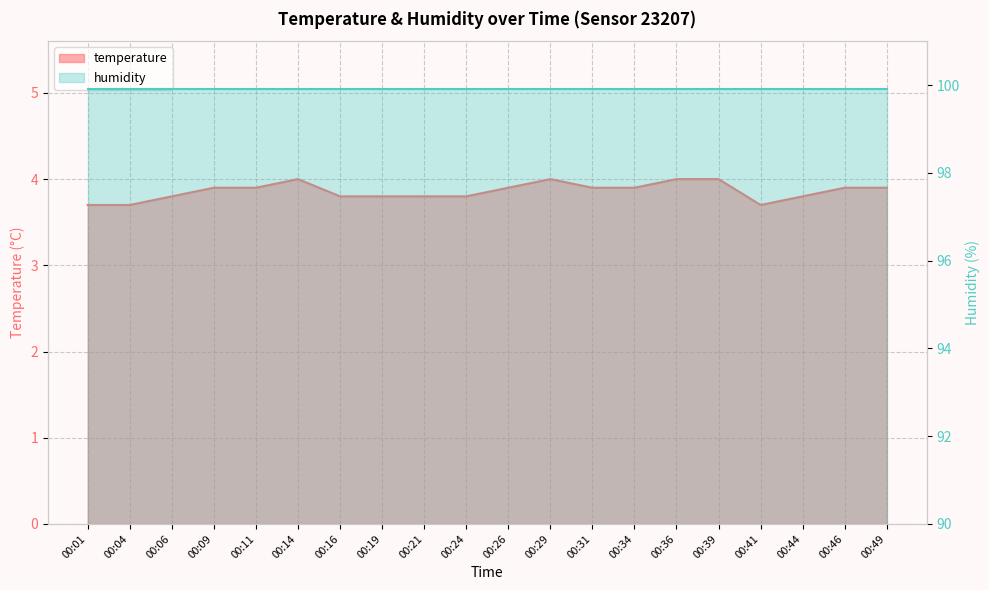

What is the difference between the second highest and minimum values?

0.3